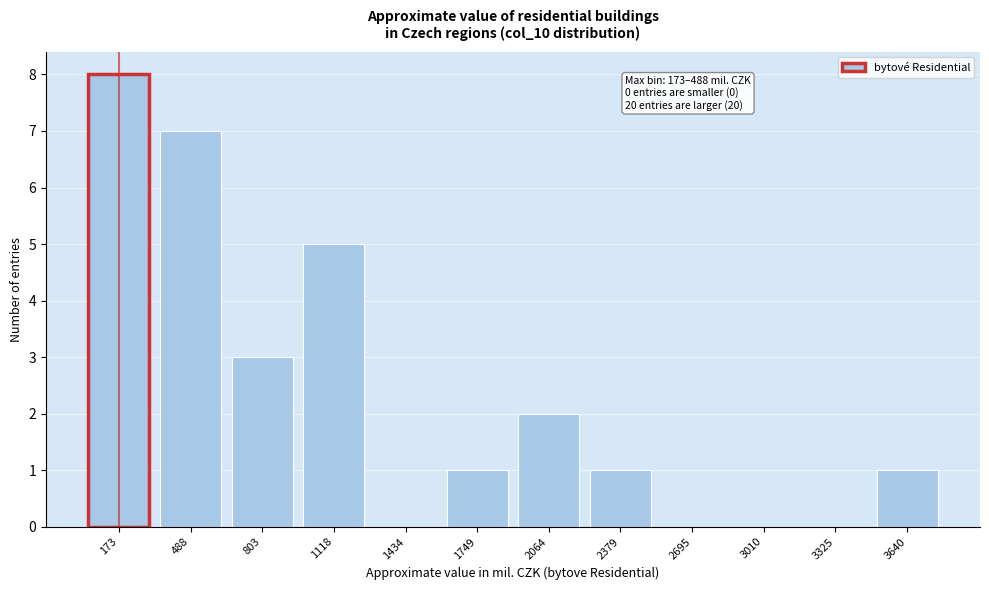

Reading left to right, extract all data points from this chart.

173=8	488=7	803=3	1118=5	1434=0	1749=1	2064=2	2379=1	2695=0	3010=0	3325=0	3640=1